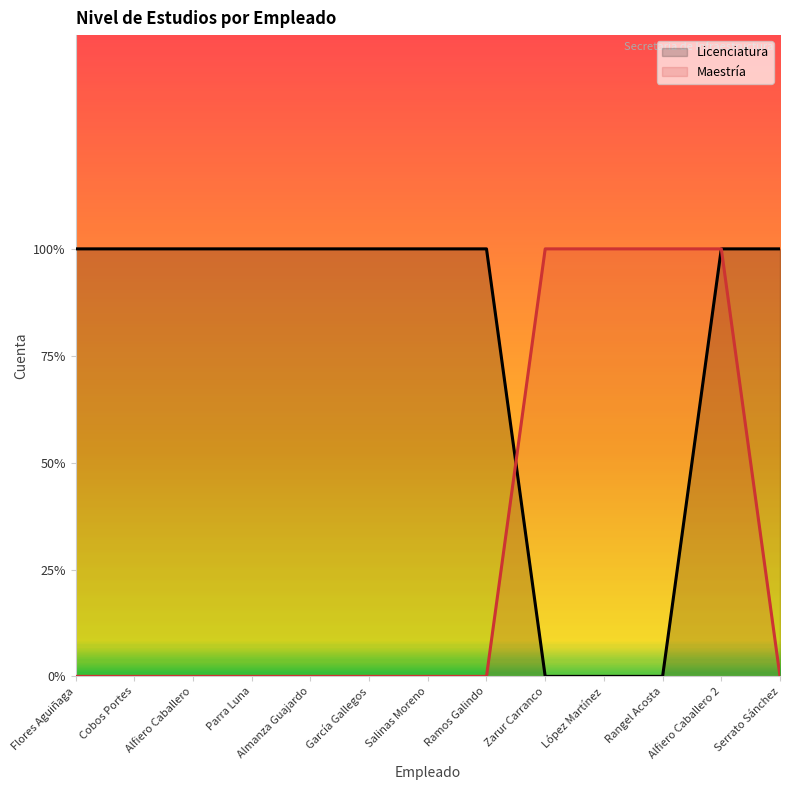

How many lines are shown in the chart?

2